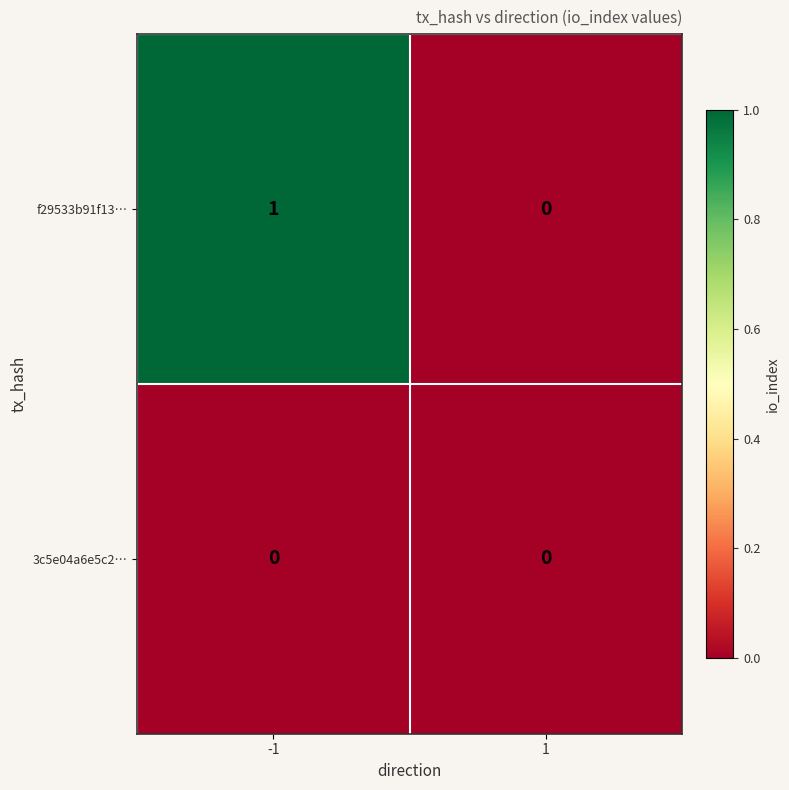

Which series has the largest total across all categories?

f29533b91f13…